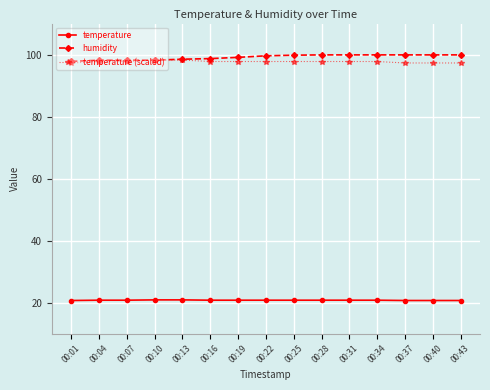

Rank the series by their maximum value, from highest to lowest.

humidity, temperature (scaled), temperature